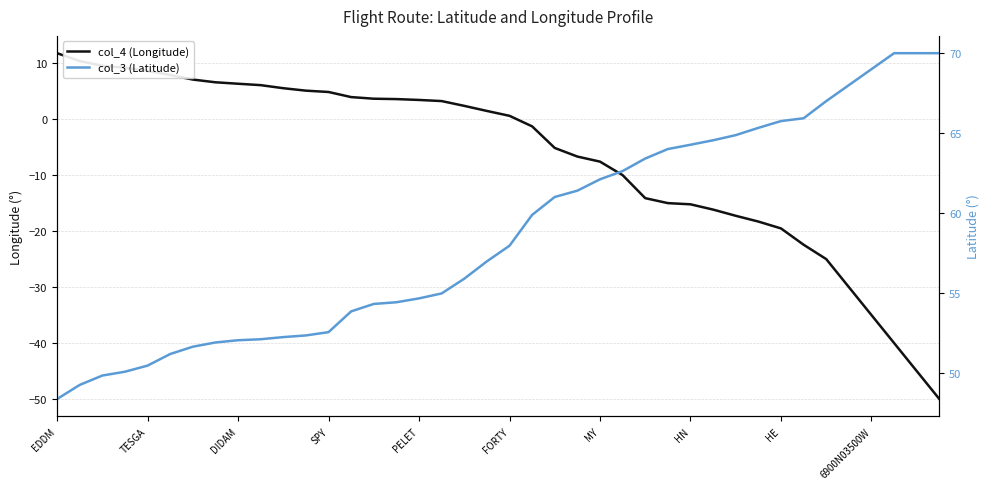

True or false: col_3 (Latitude) and col_4 (Longitude) cross at least once.

False